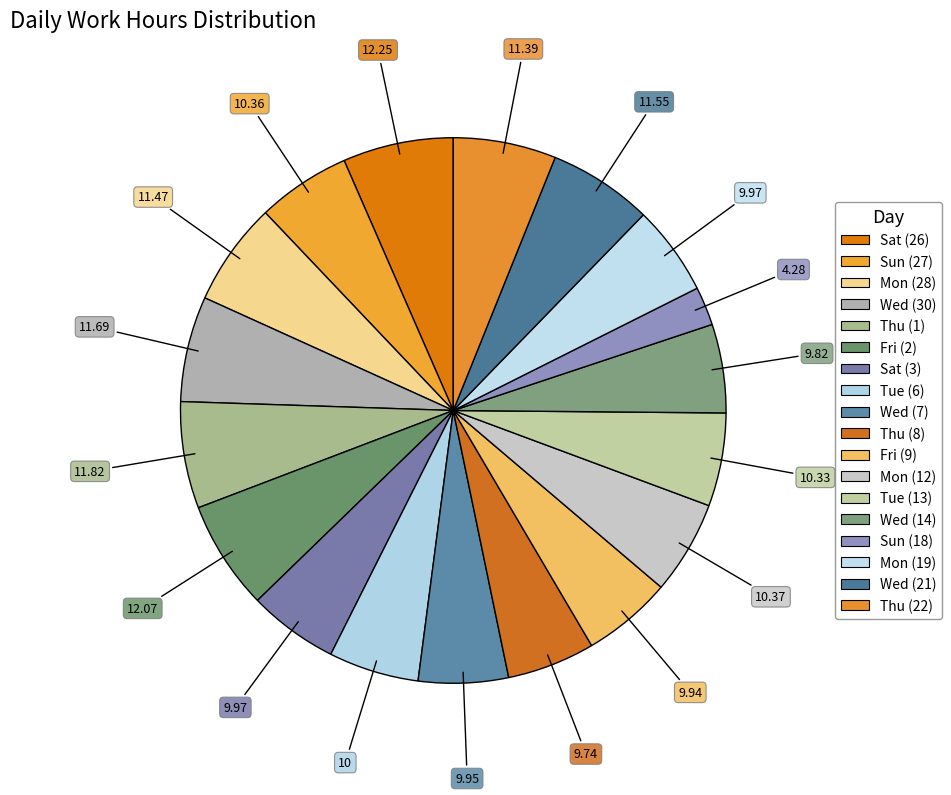

Which category has the smallest portion of the pie?

Sun (18)